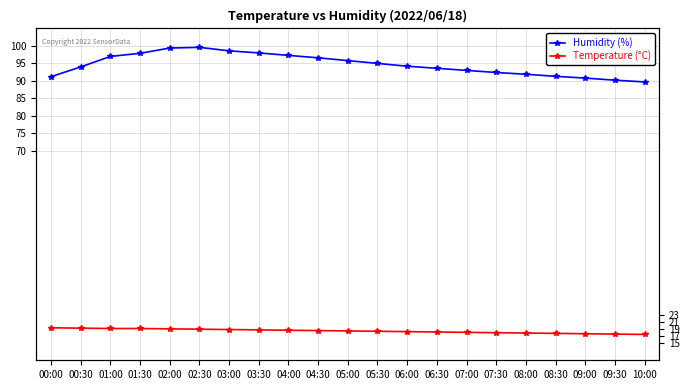

Reading left to right, list all the values displayed in this chart.

Humidity (%): 91.2	94.0	97.0	97.9	99.4	99.6	98.6	98.0	97.3	96.6	95.8	95.0	94.2	93.6	93.0	92.4	91.9	91.3	90.8	90.2	89.7
Temperature (°C): 19.3	19.2	19.1	19.1	19.0	18.9	18.8	18.7	18.6	18.5	18.4	18.3	18.2	18.1	18.0	17.9	17.8	17.7	17.6	17.5	17.4